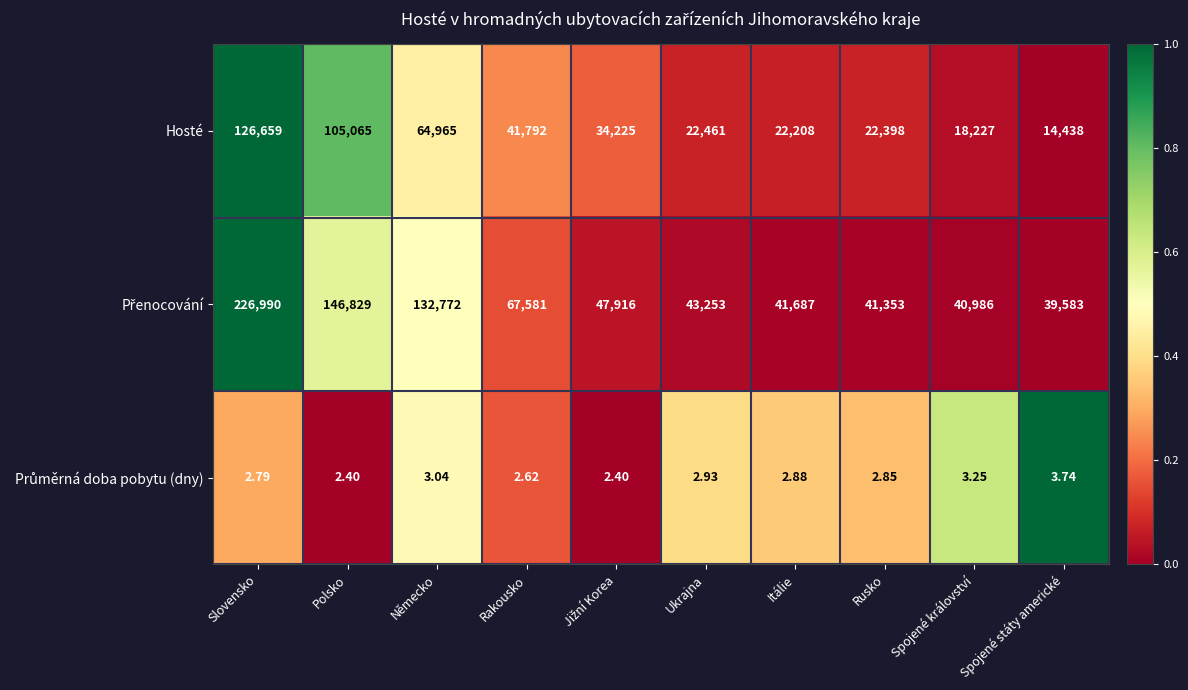

Which label corresponds to the largest value in the chart?

Slovensko